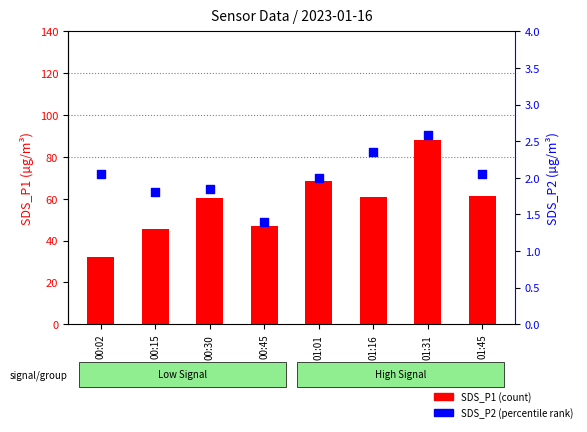

Which series has the largest Y range (max minus min)?

SDS_P1 (count)